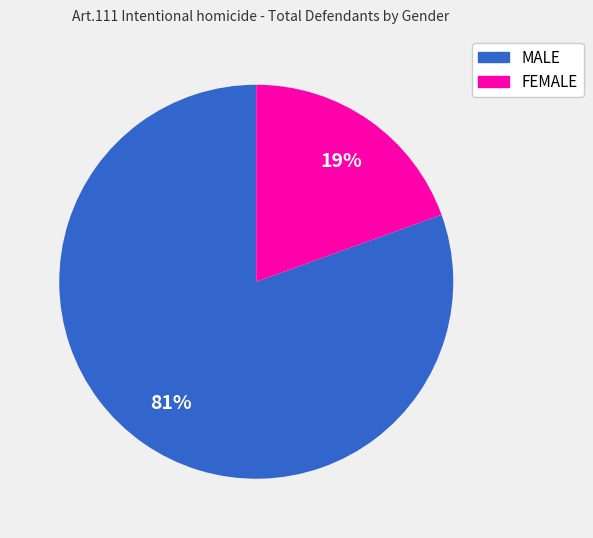

How many slices are in this pie chart?

2